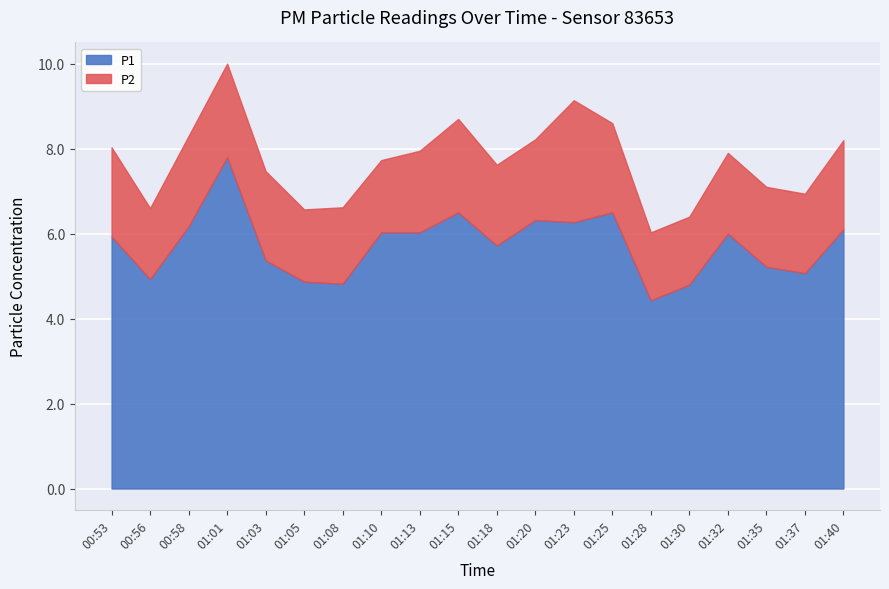

What is the approximate value of P1 at 01:40?

6.1